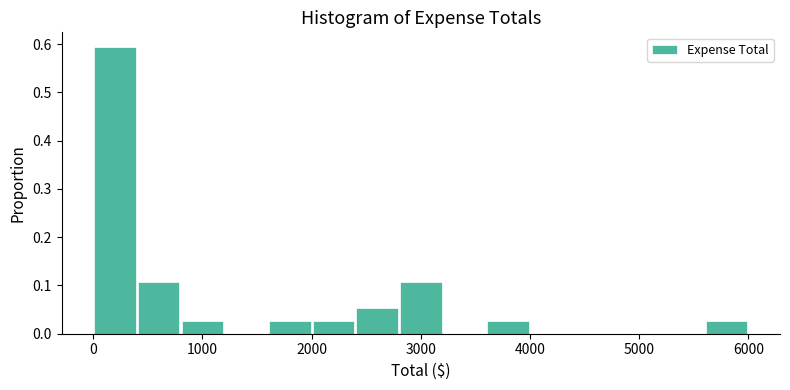

Read against the x-axis, roughly where is the centre of the tallest bar?

200